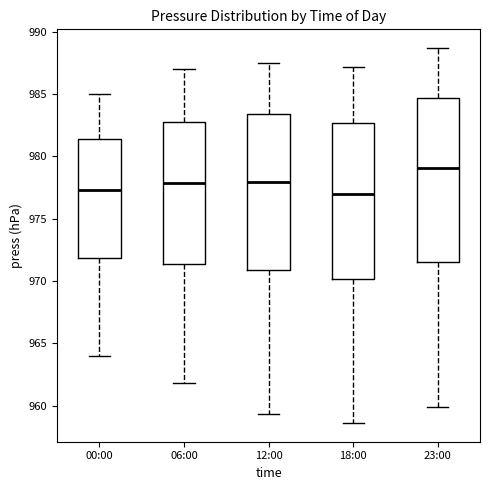

Reading left to right, read every box against the y-axis: the position of its median line, the range the box covers, and the ends of its whiskers. The values are not printed on the chart, so give them approximately, as read against the axis.

00:00: median 977.5, box 972.0 to 981.5, whiskers 964.0 to 985.0
06:00: median 978.0, box 971.5 to 983.0, whiskers 962.0 to 987.0
12:00: median 978.0, box 971.0 to 983.5, whiskers 959.5 to 987.5
18:00: median 977.0, box 970.0 to 982.5, whiskers 958.5 to 987.0
23:00: median 979.0, box 971.5 to 984.5, whiskers 960.0 to 988.5